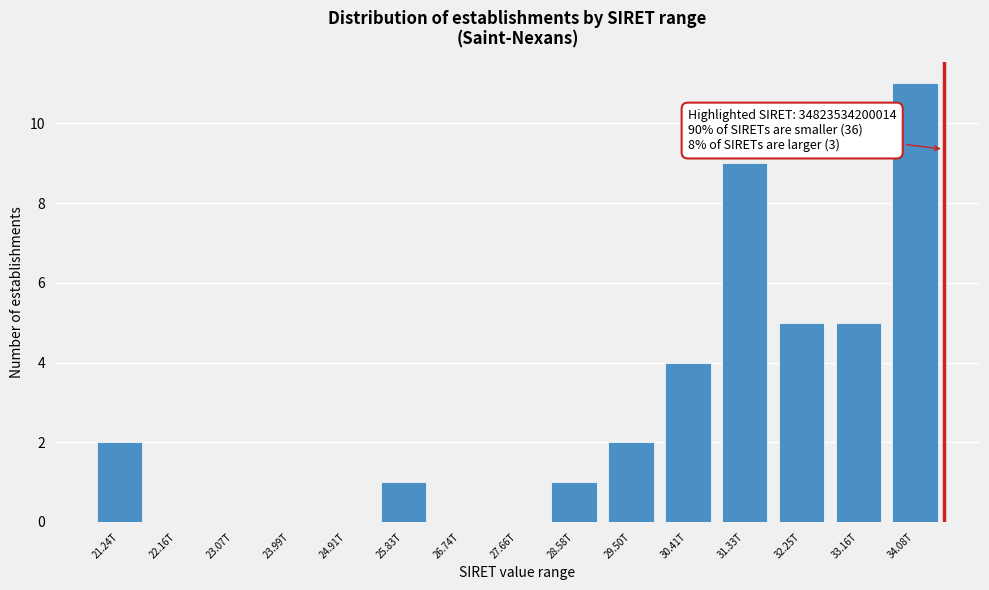

Reading left to right, list all the values displayed in this chart.

21.24T=2	22.16T=0	23.07T=0	23.99T=0	24.91T=0	25.83T=1	26.74T=0	27.66T=0	28.58T=1	29.50T=2	30.41T=4	31.33T=9	32.25T=5	33.16T=5	34.08T=11